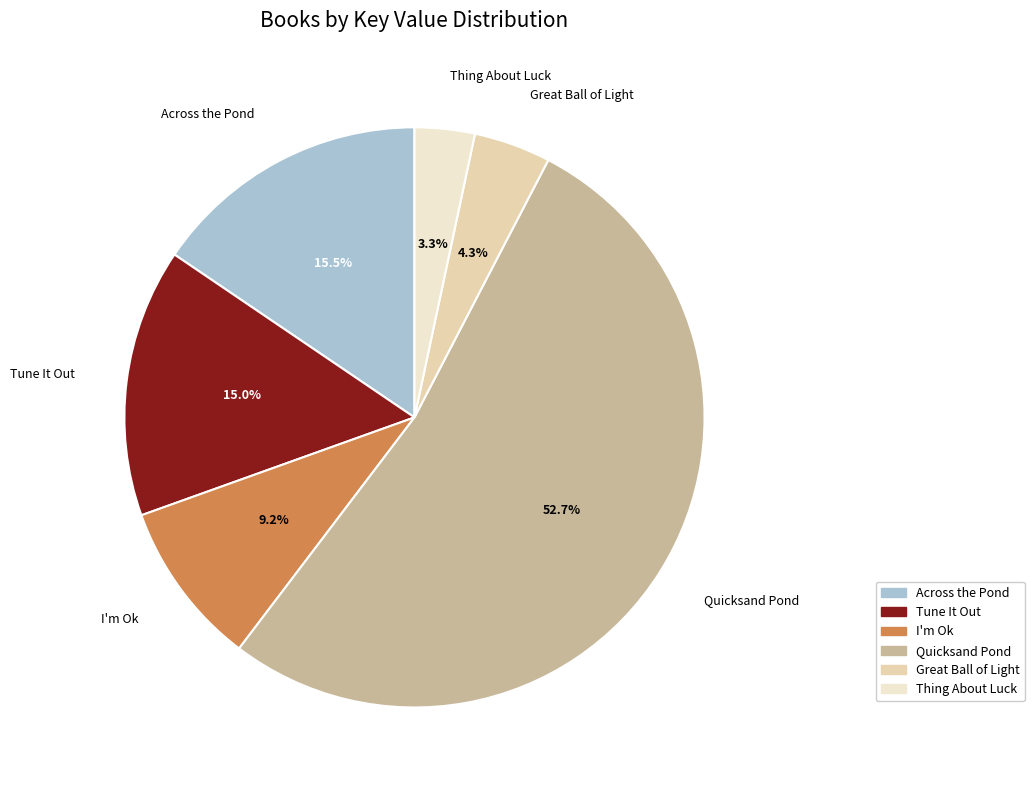

To the nearest percent, what is the combined percentage of Across the Pond and Quicksand Pond?

68%